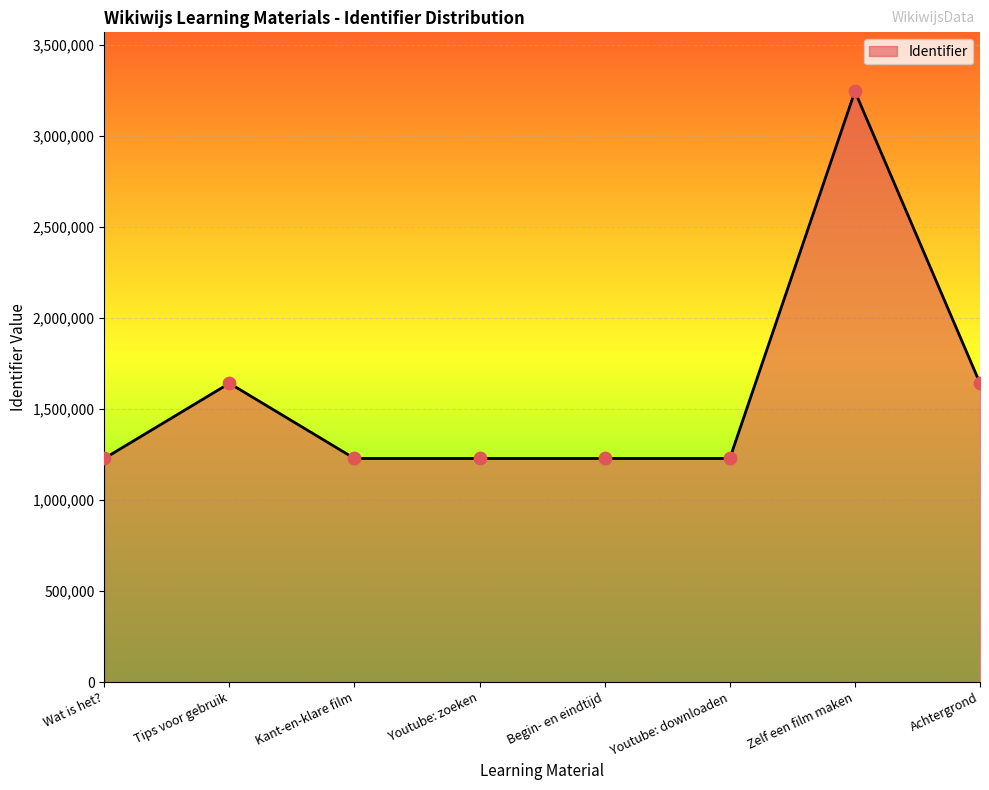

What is the change in value from Wat is het? to Kant-en-klare film?

+3